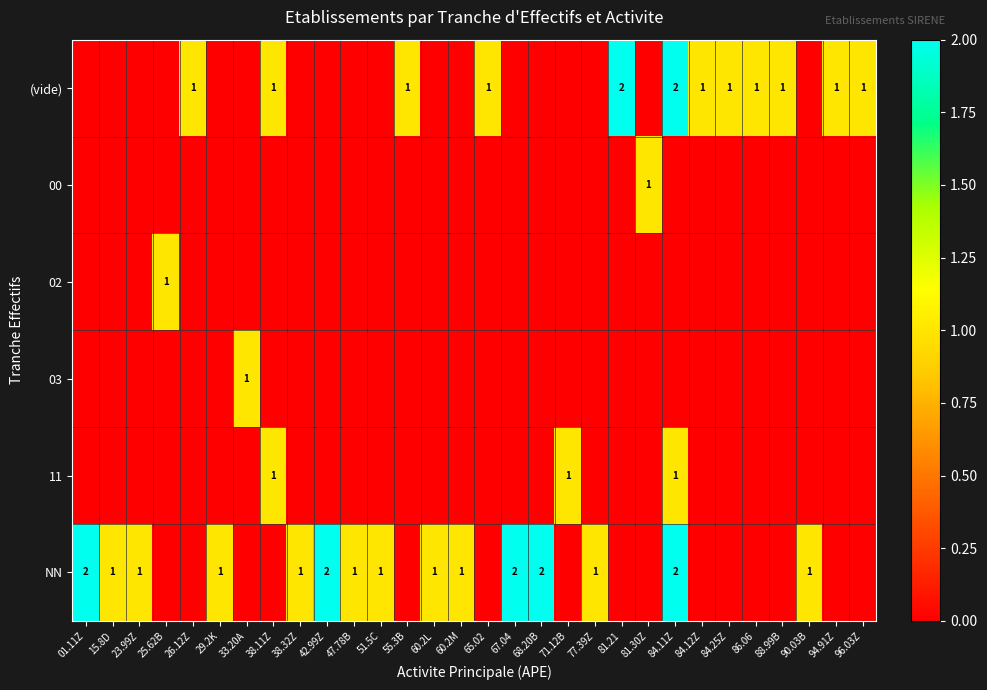

Is it true that (vide) equals 1 at 84.12Z?

True